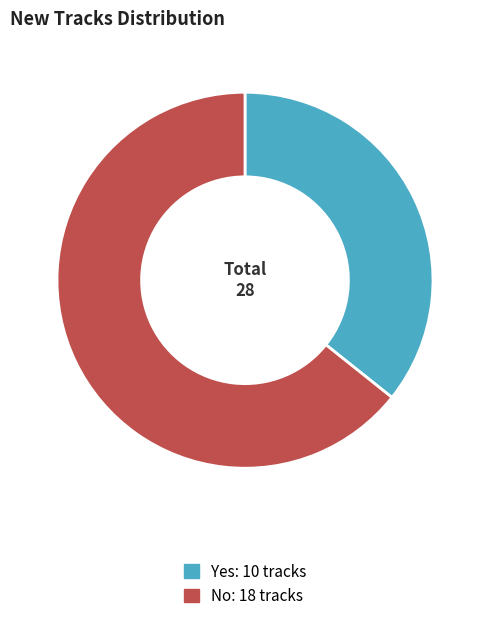

What is the majority slice?

No